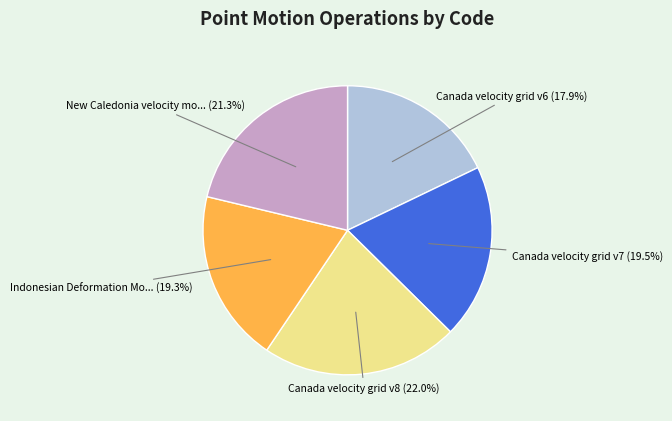

Is there a majority slice in this chart?

No